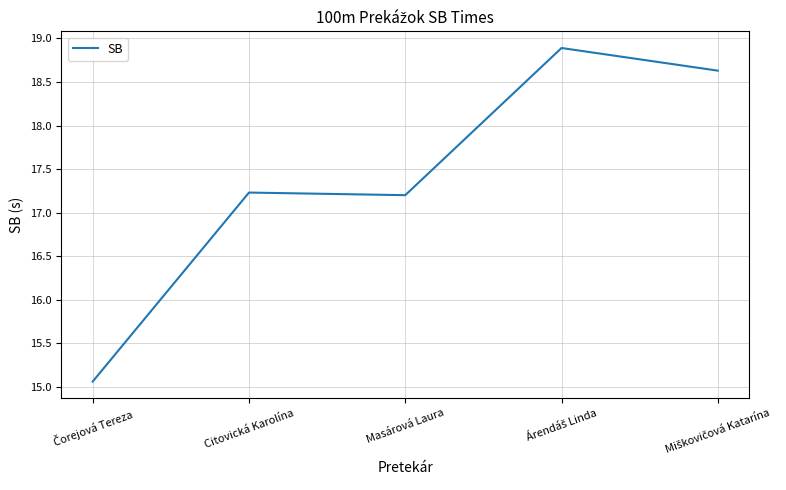

At which category does the data reach its first local valley?

Masárová Laura